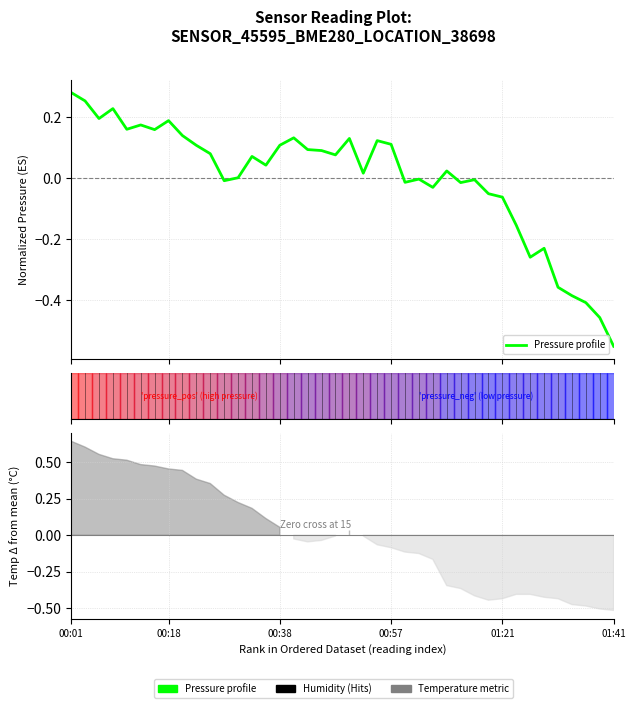

What is the change in value from 00:01 to 28?

-0.3